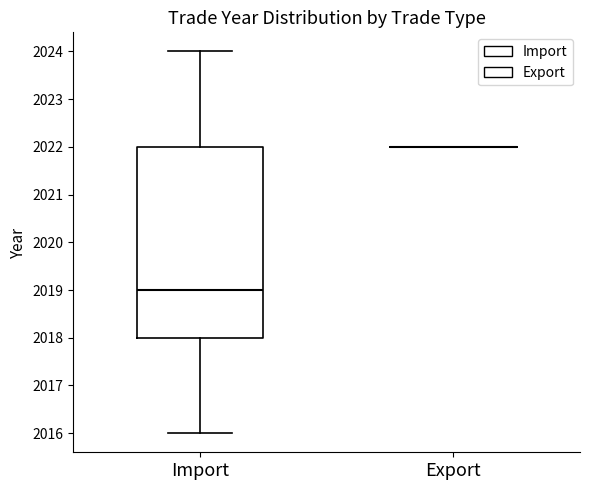

Where does the upper whisker of the box for Import end on the y-axis? The values are not printed on the chart, so give them approximately, as read against the axis.

2024